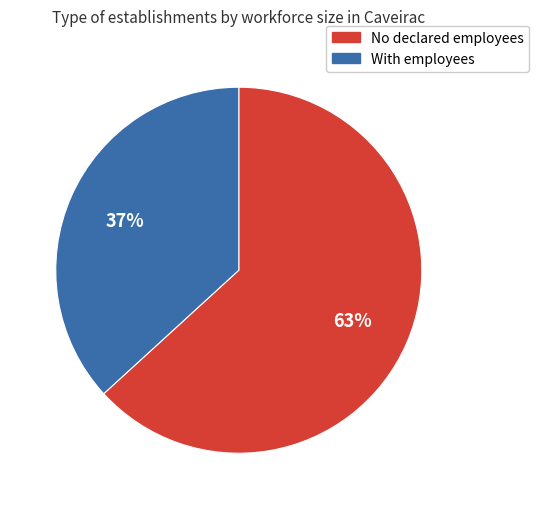

To the nearest percent, what is the combined percentage of No declared employees and With employees?

100%